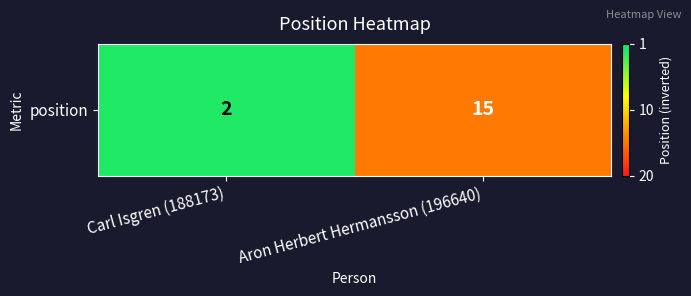

The chart shows a value of 0.3 at Aron Herbert Hermansson (196640). True or false?

True